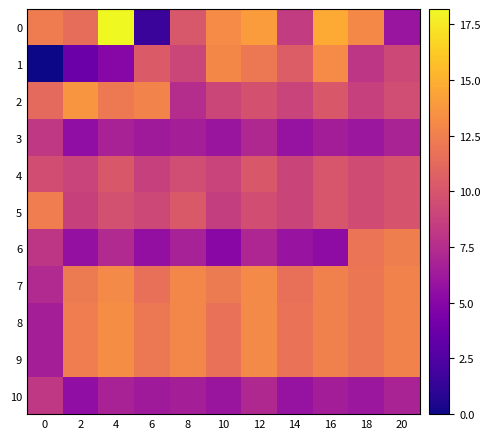

What is the difference between the highest and lowest values at 20?

6.7